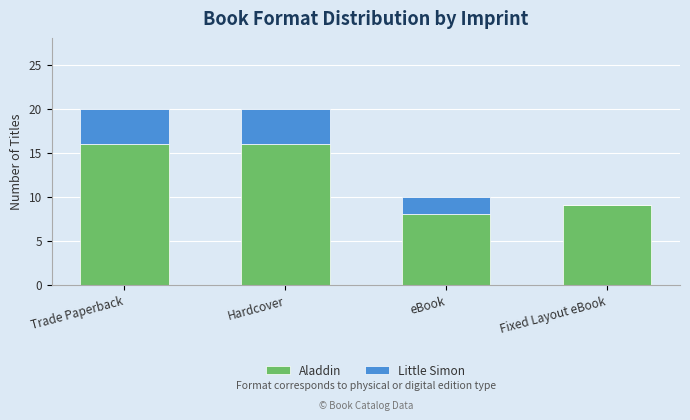

What is the average value of the Aladdin series?

12